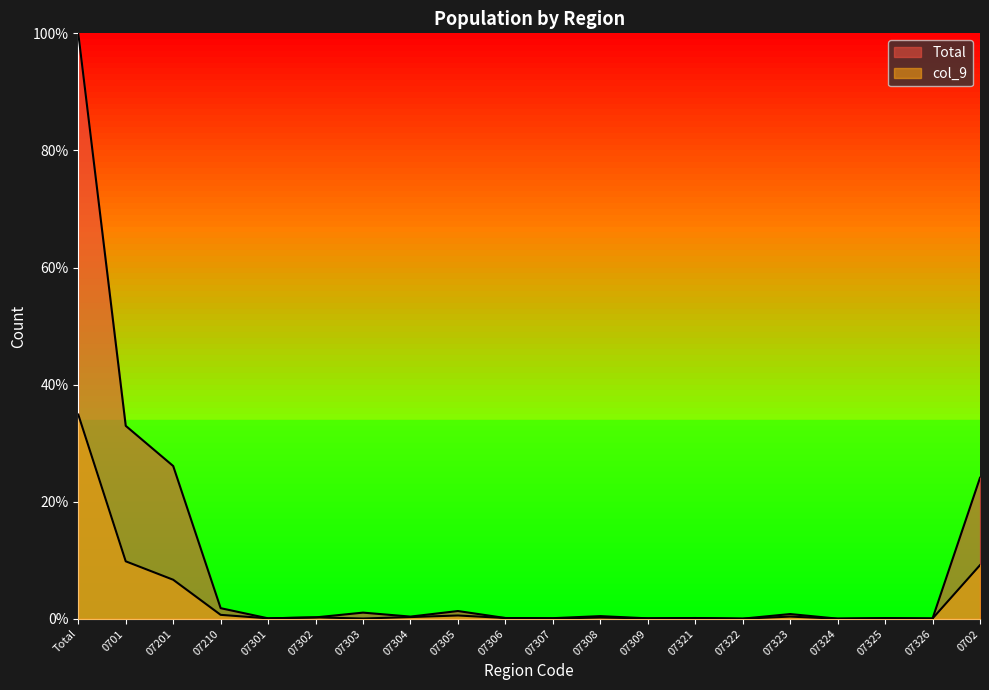

Reading right to left, transcribe all the data shown in this chart.

Total: 0702=24.1	07326=0.1	07325=0.1	07324=0.0	07323=0.8	07322=0.0	07321=0.1	07309=0.1	07308=0.5	07307=0.1	07306=0.1	07305=1.3	07304=0.4	07303=1.1	07302=0.2	07301=0.1	07210=1.8	07201=26.1	0701=33.0	Total=100.0
col_9: 0702=9.2	07326=0.1	07325=0.1	07324=0.0	07323=0.4	07322=0.0	07321=0.1	07309=0.1	07308=0.2	07307=0.1	07306=0.1	07305=0.6	07304=0.3	07303=0.1	07302=0.2	07301=0.1	07210=0.7	07201=6.7	0701=9.8	Total=34.9